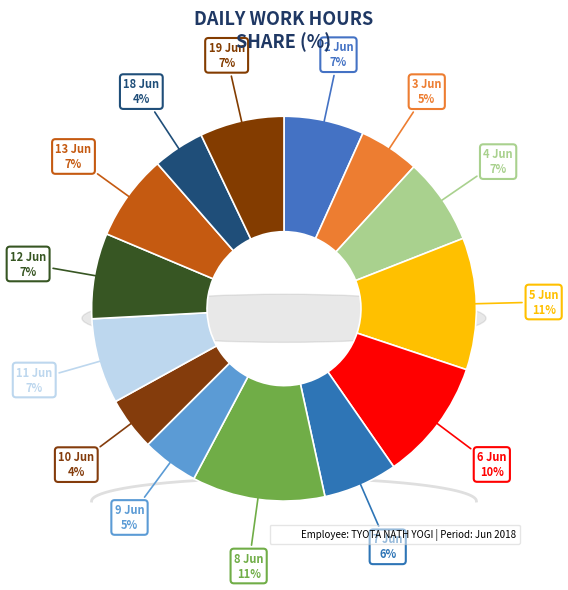

How many segments does this pie chart have?

14